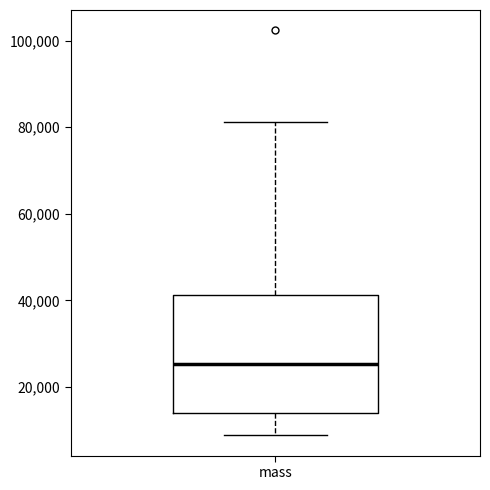

Transcribe this box plot: give where the median line is, the range the box spans, and where the two whiskers end, as read against the y-axis. The values are not printed on the chart, so give them approximately, as read against the axis.

median 26000, box 14000 to 42000, whiskers 8000 to 82000